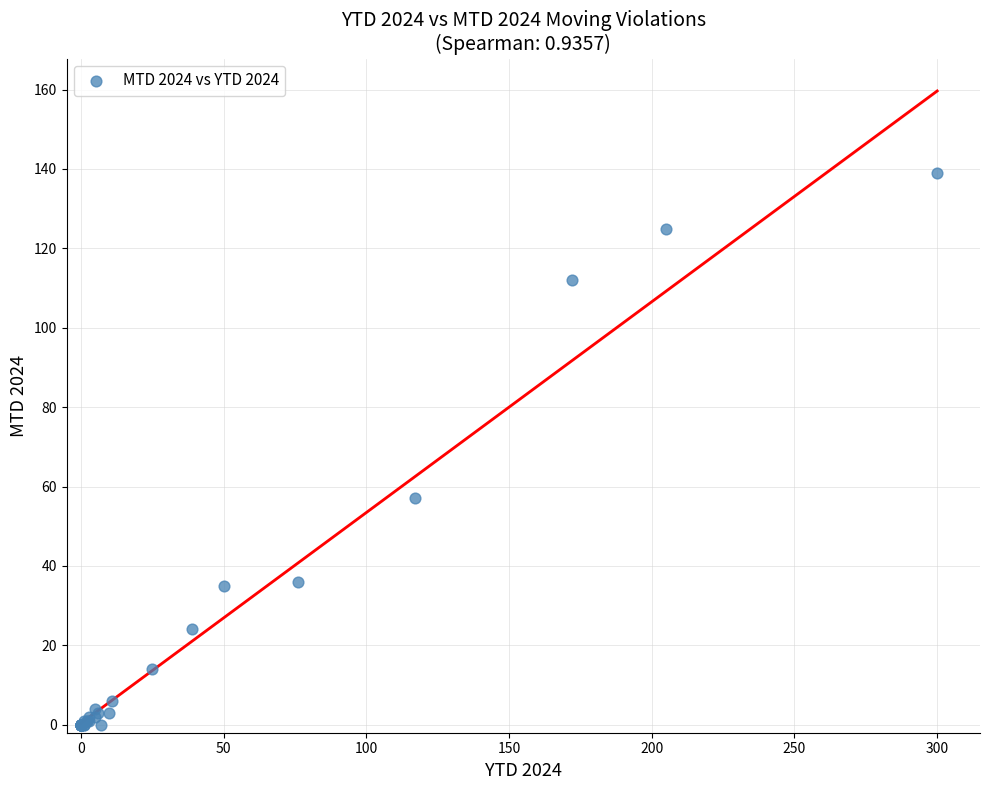

What Y value in the scatter plot is closest to 69?

57